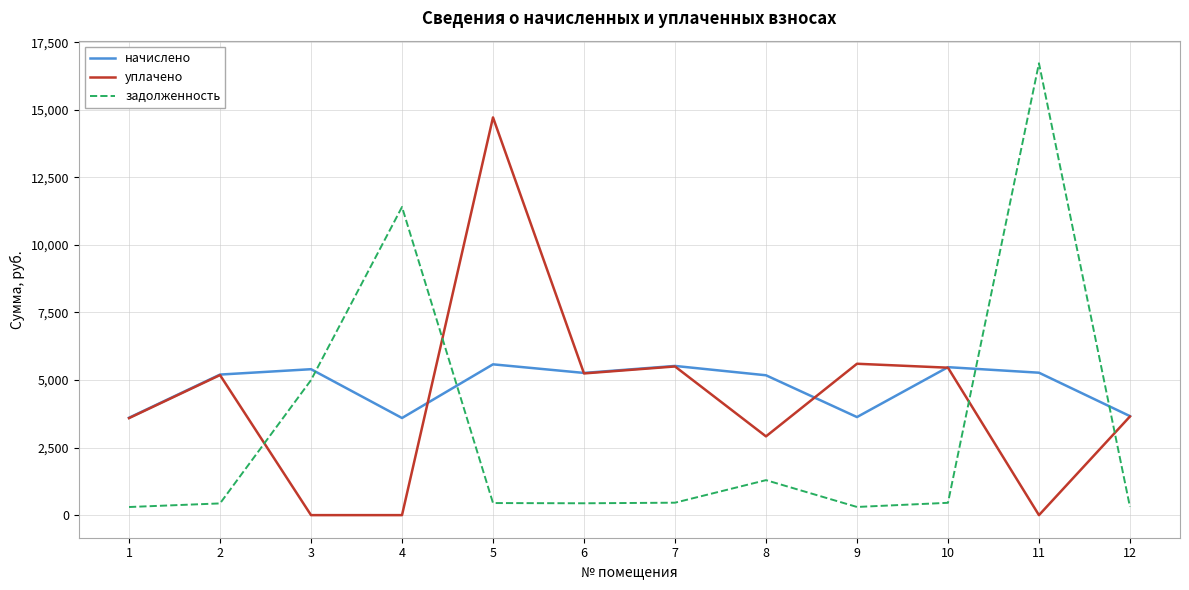

The задолженность series shows 438.5 at 6. True or false?

True